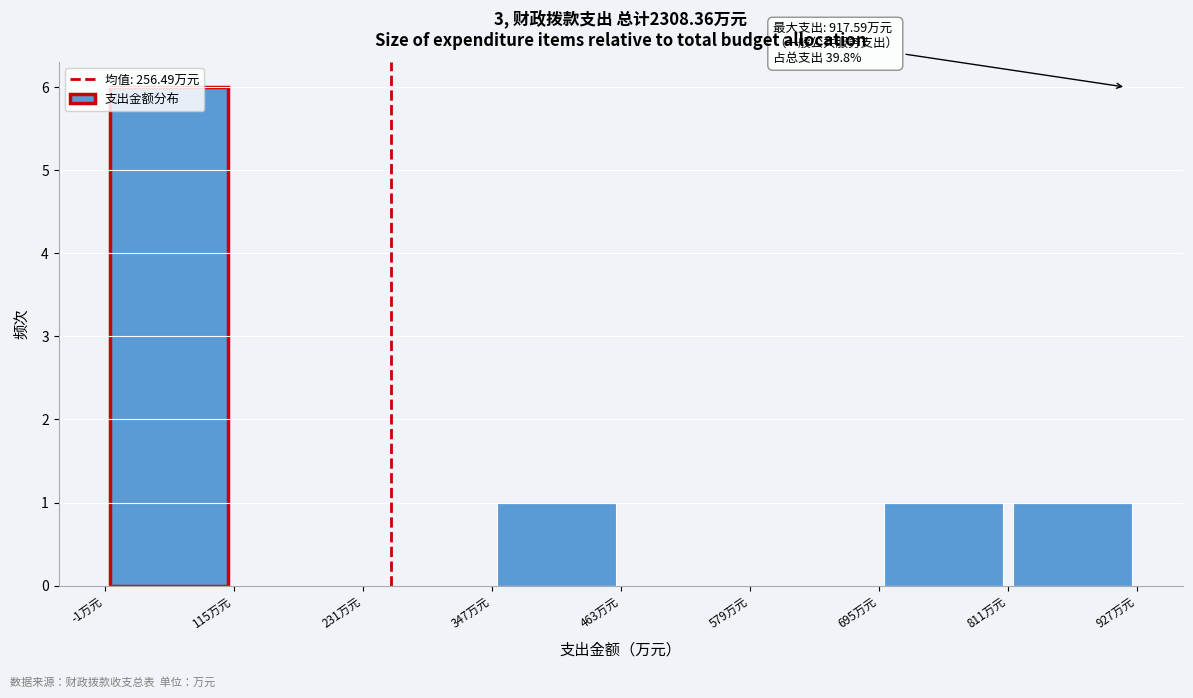

Which range on the x-axis has the tallest bar?

0 to 120